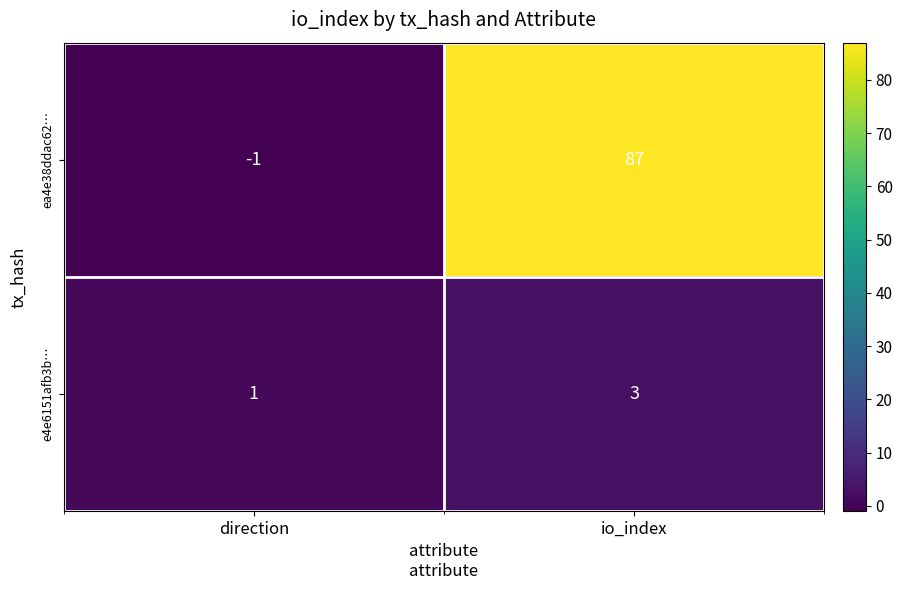

Reading left to right, what are all the values shown in this chart?

ea4e38ddac62…: direction=-1	io_index=87
e4e6151afb3b…: direction=1	io_index=3